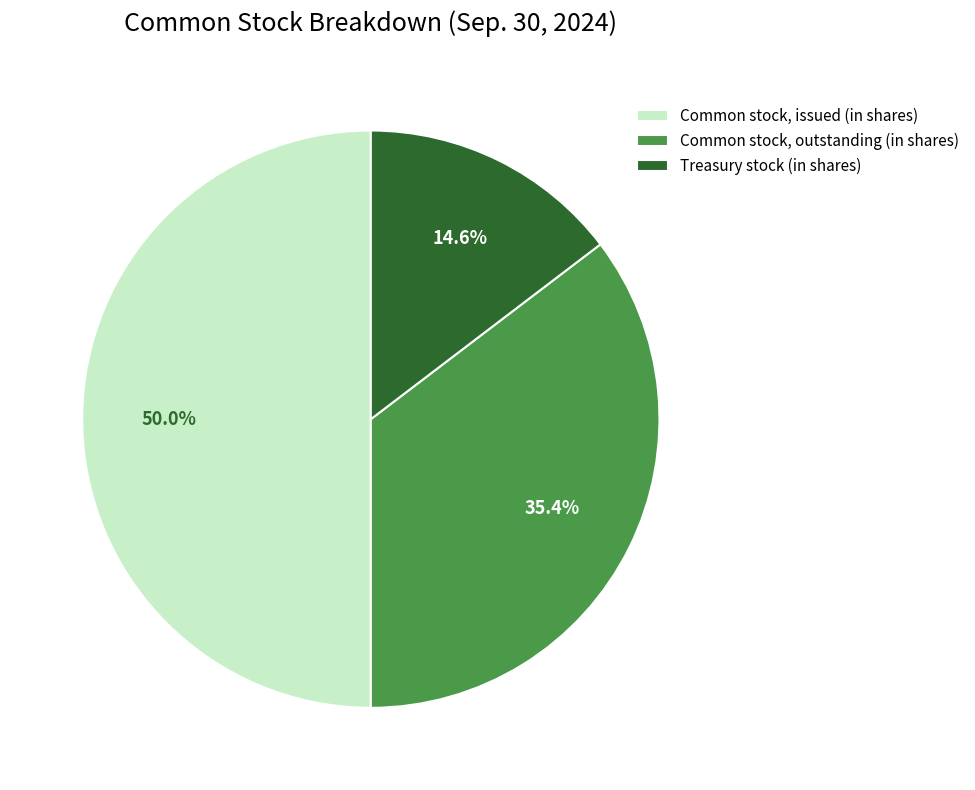

True or false: Treasury stock (in shares) accounts for 15% of the total.

True